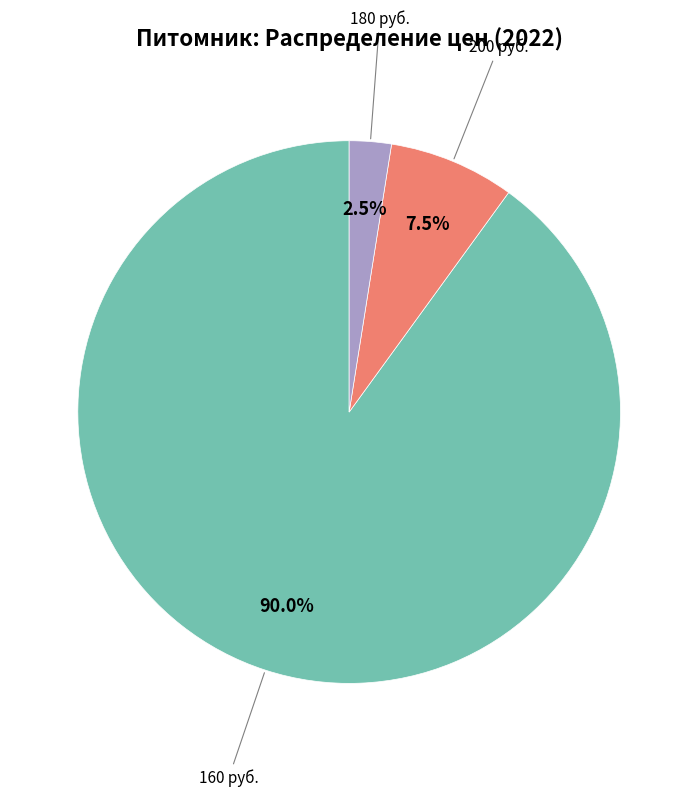

Rank the categories by value from highest to lowest.

160 руб., 200 руб., 180 руб.